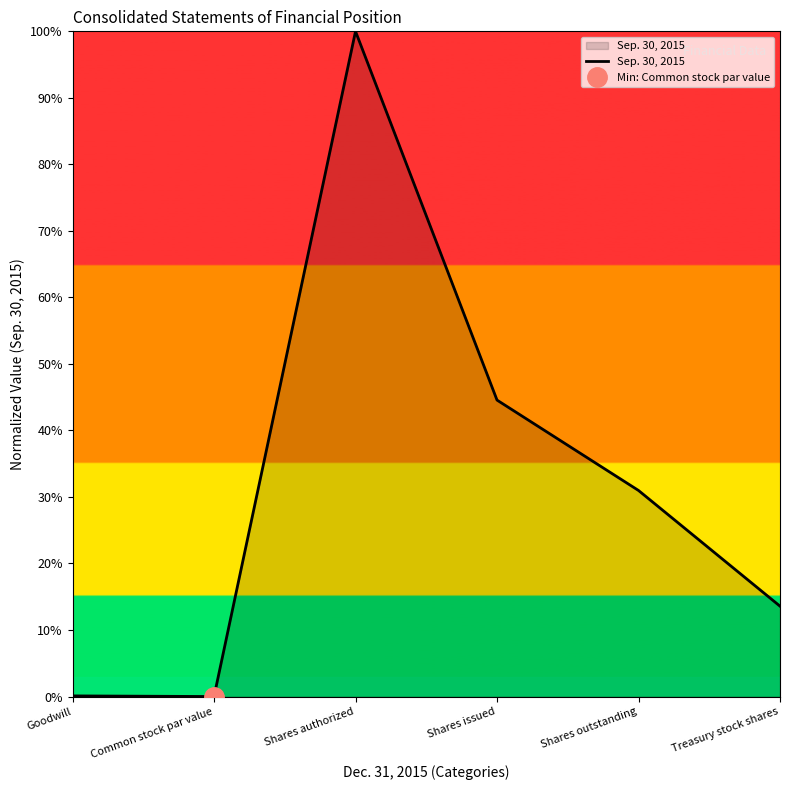

Where is the first local minimum?

Common stock par value